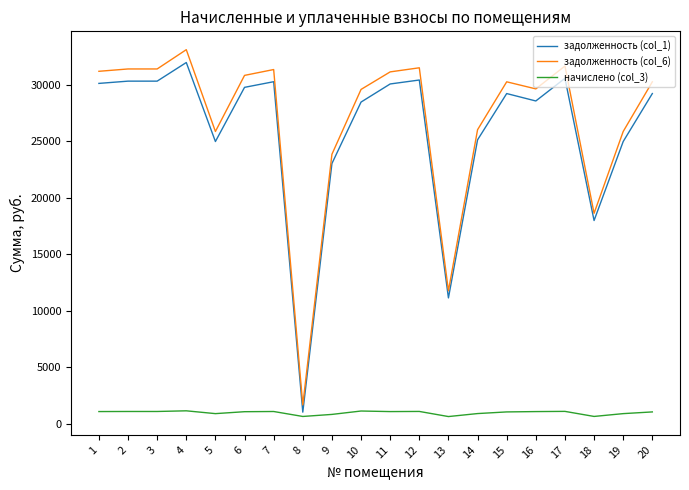

What is the difference between the highest and lowest values at 12?

30408.7